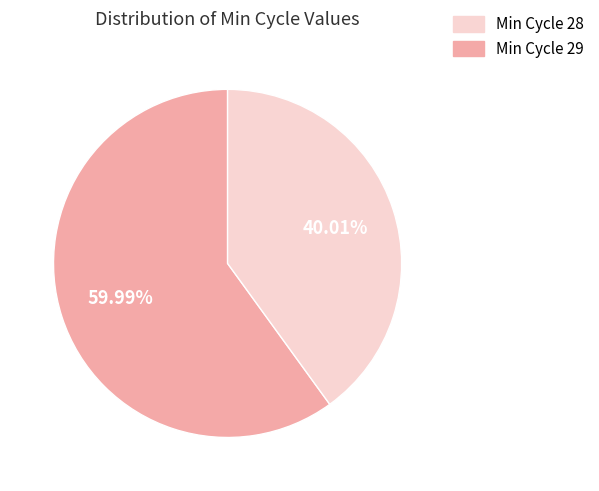

Is there a majority slice in this chart?

Yes